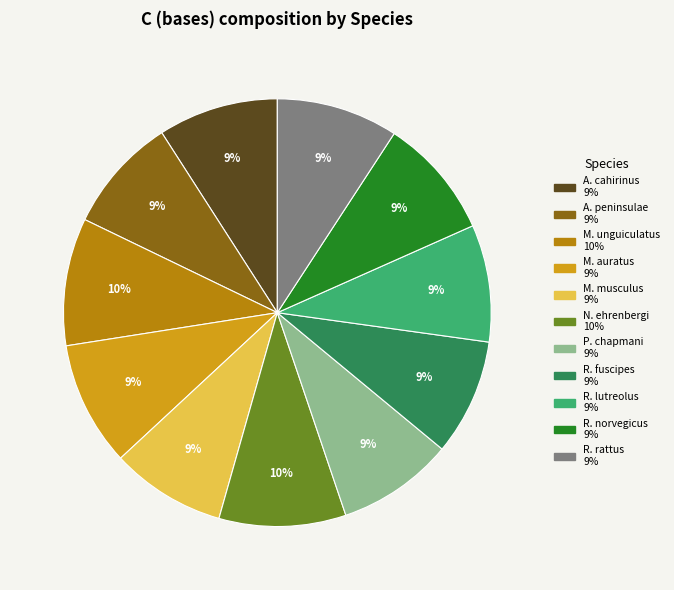

Is there any slice that represents more than half of the pie?

No